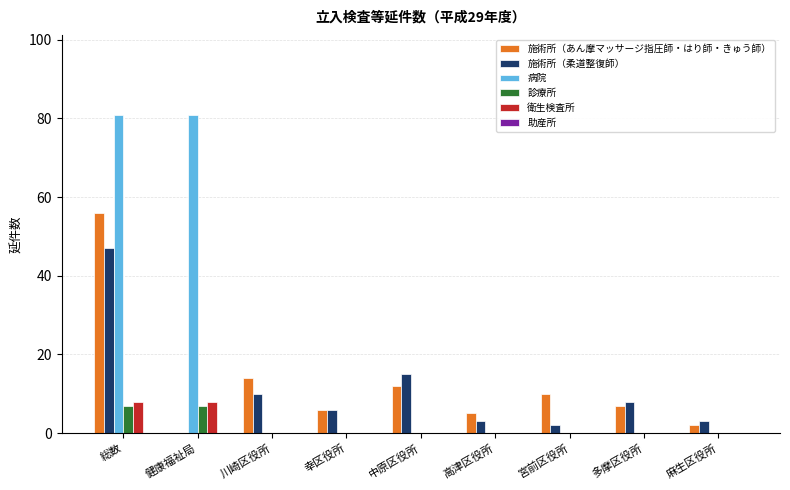

Between 高津区役所 and 宮前区役所, which series saw the biggest shift?

施術所（あん摩マッサージ指圧師・はり師・きゅう師）